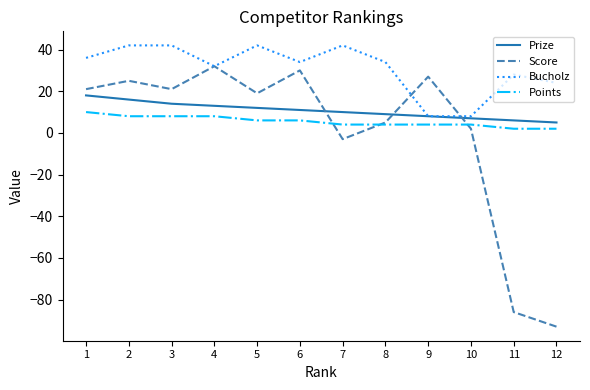

Which series has the largest total across all categories?

Bucholz